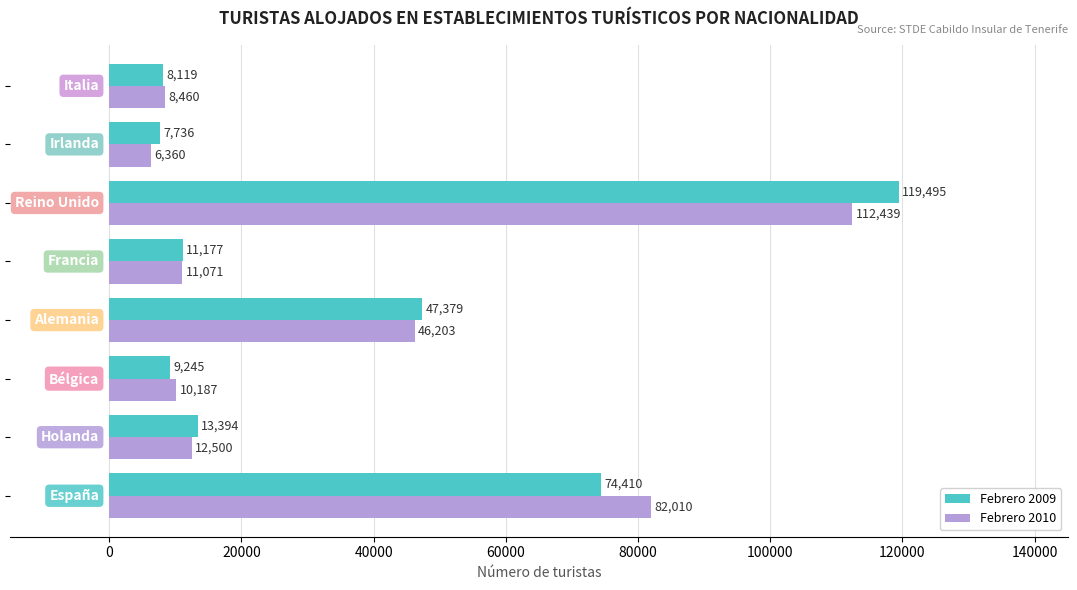

Which series has the widest spread of values?

Febrero 2009